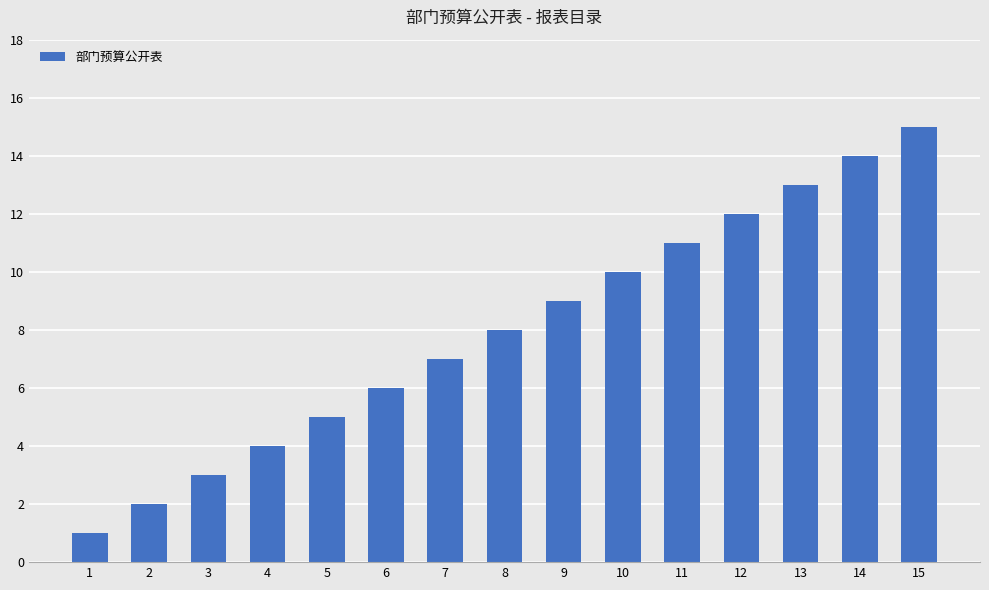

What is the value of the 2nd bar from the left?

2